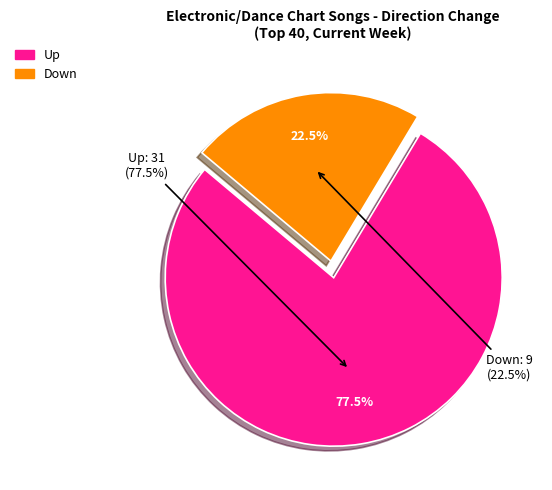

To the nearest percent, what is the combined percentage of up and down?

100%